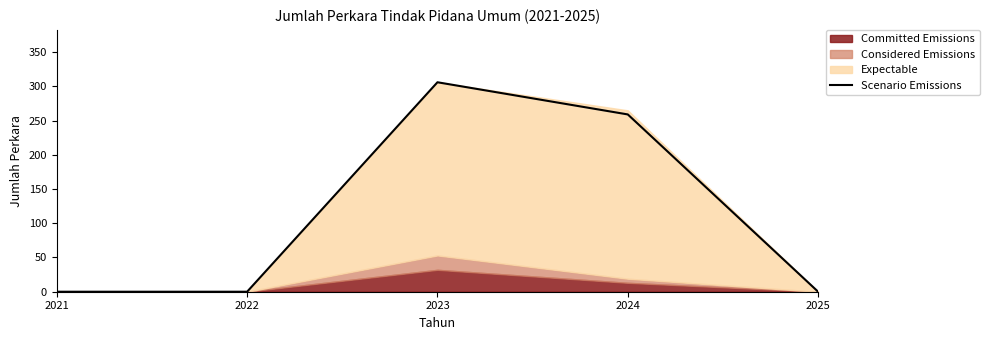

Reading left to right, extract all data points from this chart.

0	0	306	259	0